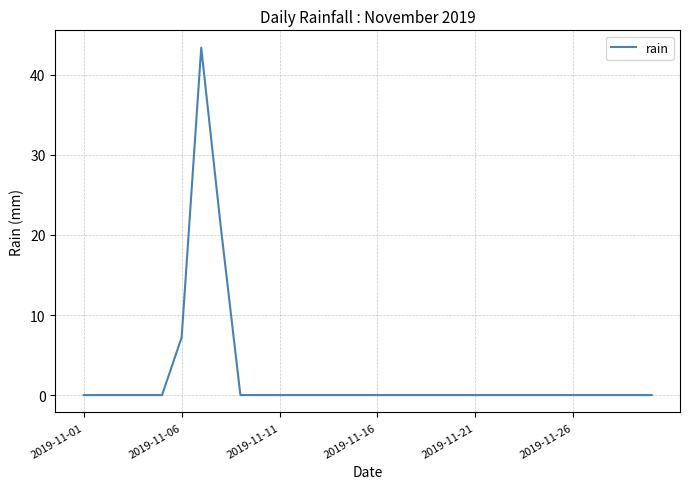

Is this an area chart (filled region under the line)?

No